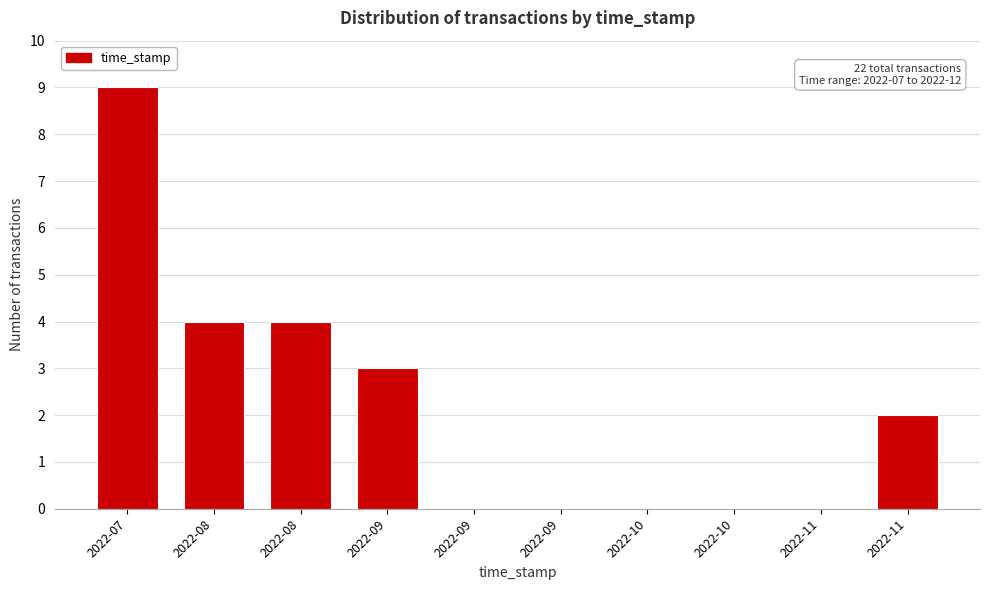

How many data points does each series have?

10